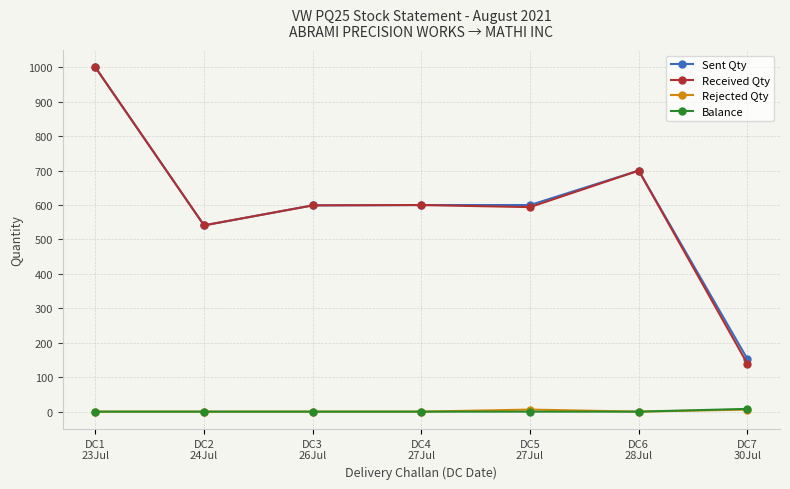

True or false: Balance and Received Qty intersect in this chart.

False